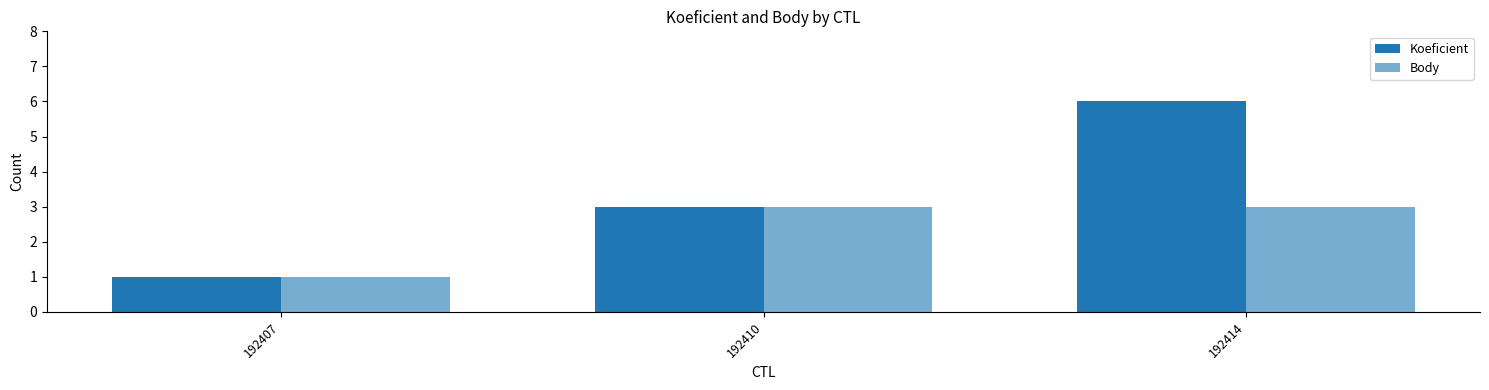

Which label corresponds to the largest value in the chart?

192414